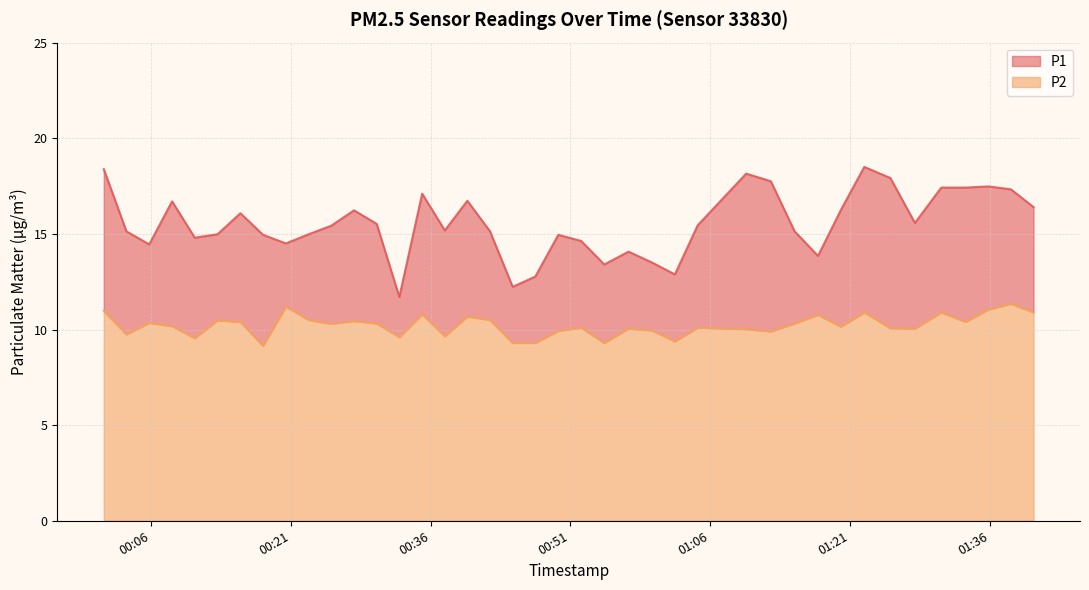

What is the smallest value displayed?

9.2